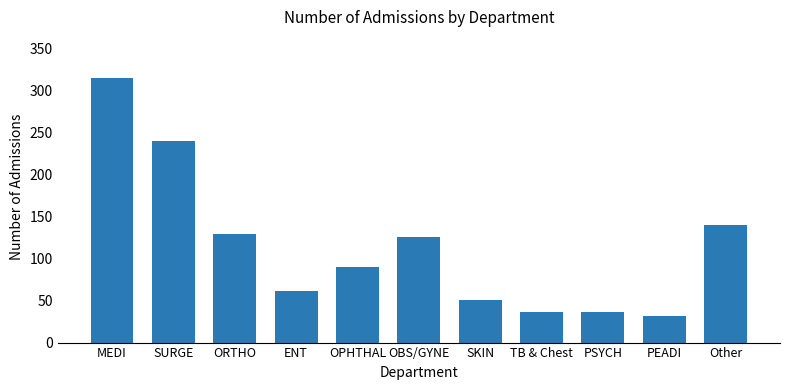

What is the difference between the maximum and minimum values?

282